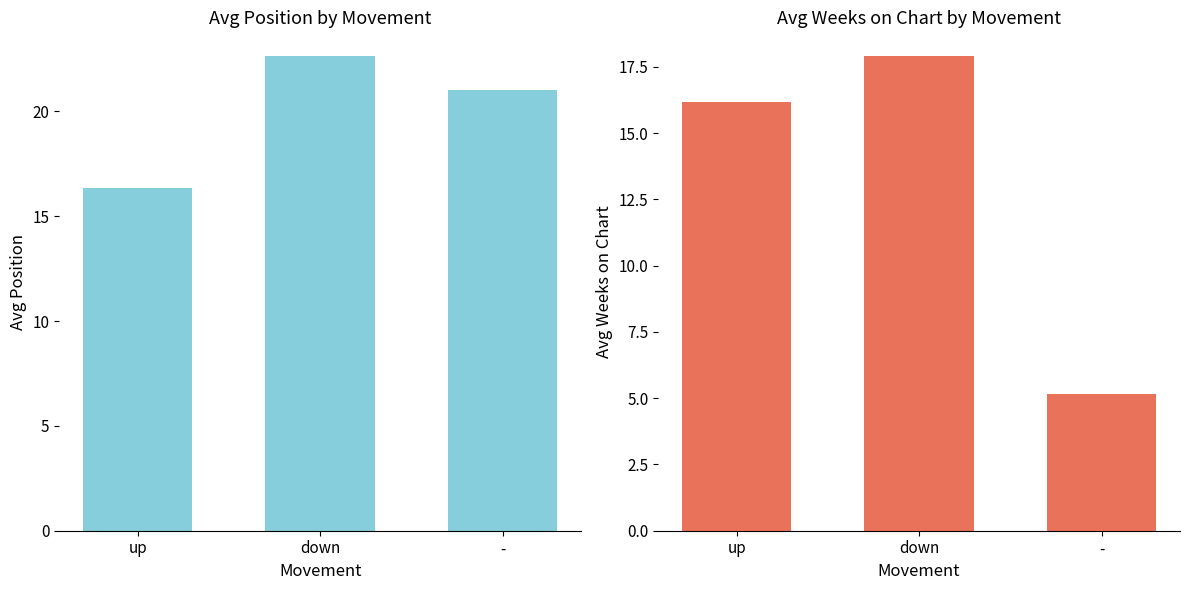

True or false: Avg Position has a value of 7.8 at down.

False